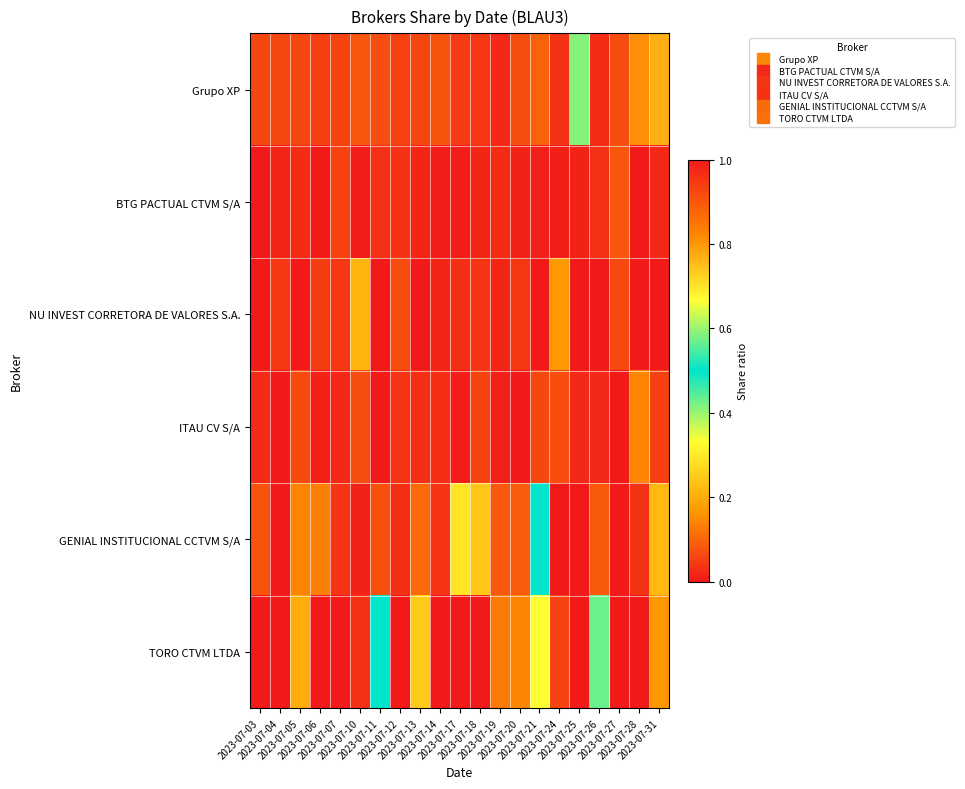

Which series has the widest spread of values?

Grupo XP